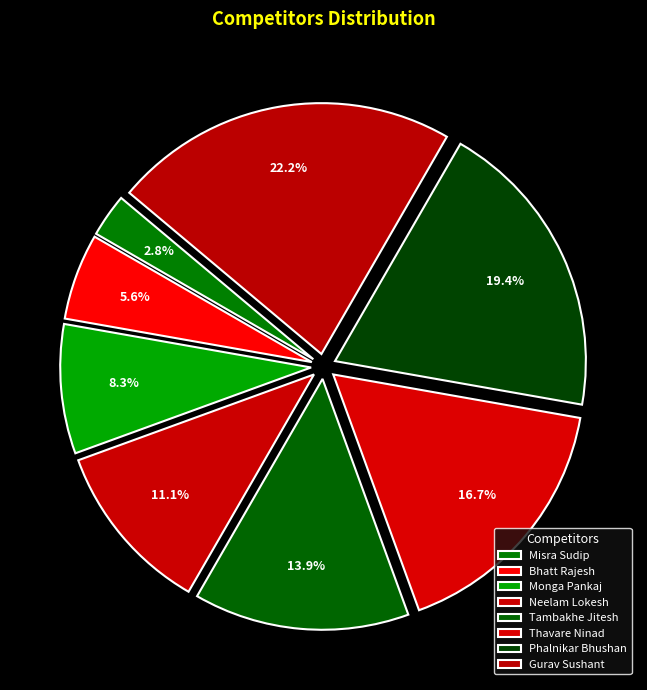

Rank the categories by value from lowest to highest.

Misra Sudip, Bhatt Rajesh, Monga Pankaj, Neelam Lokesh, Tambakhe Jitesh, Thavare Ninad, Phalnikar Bhushan, Gurav Sushant